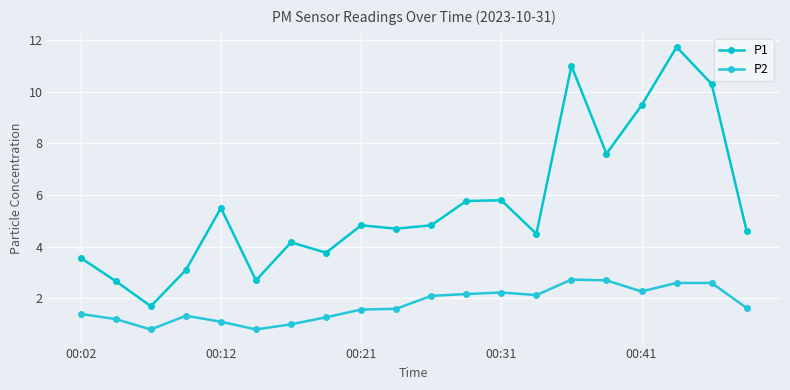

True or false: P1 and P2 intersect in this chart.

False